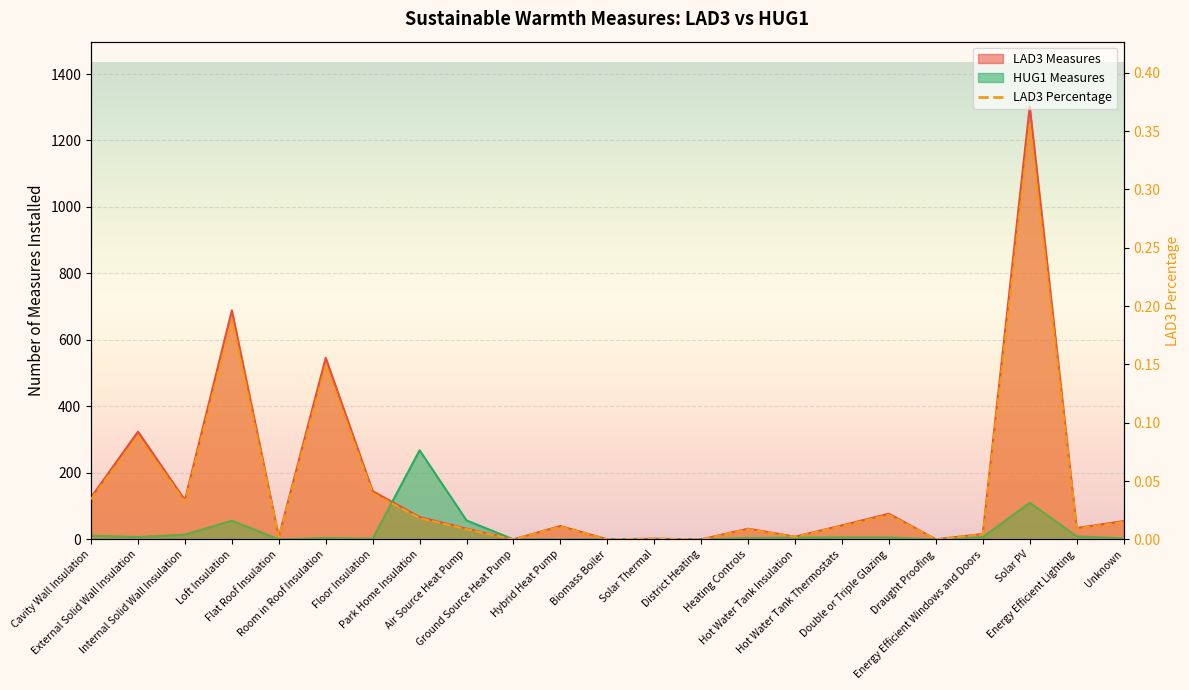

List the labels in order of value, largest first.

Solar PV, Loft Insulation, Room in Roof Insulation, External Solid Wall Insulation, Floor Insulation, Cavity Wall Insulation, Internal Solid Wall Insulation, Double or Triple Glazing, Park Home Insulation, Unknown, Hot Water Tank Thermostats, Hybrid Heat Pump, Energy Efficient Lighting, Air Source Heat Pump, Heating Controls, Energy Efficient Windows and Doors, Hot Water Tank Insulation, Flat Roof Insulation, Solar Thermal, Ground Source Heat Pump, Biomass Boiler, District Heating, Draught Proofing